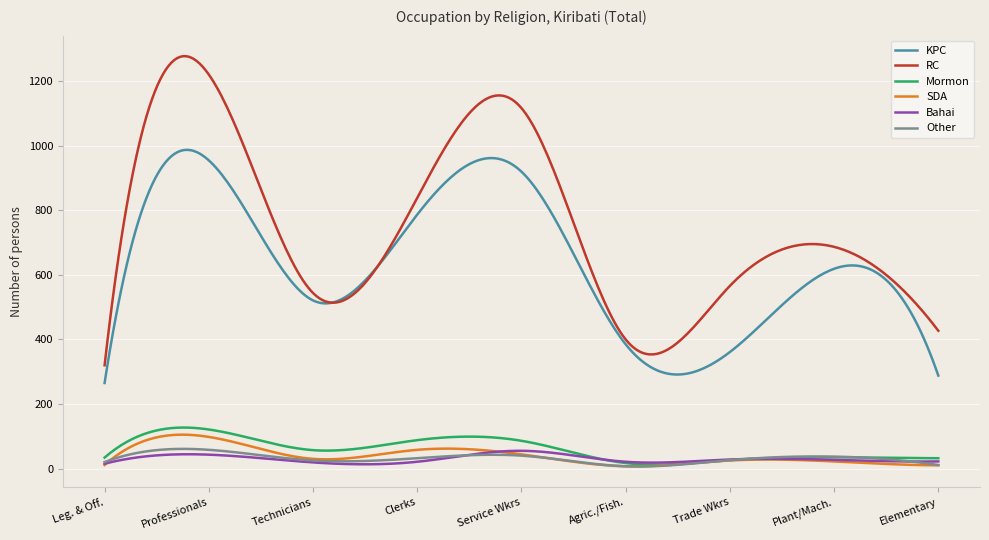

True or false: Bahai and KPC intersect in this chart.

False